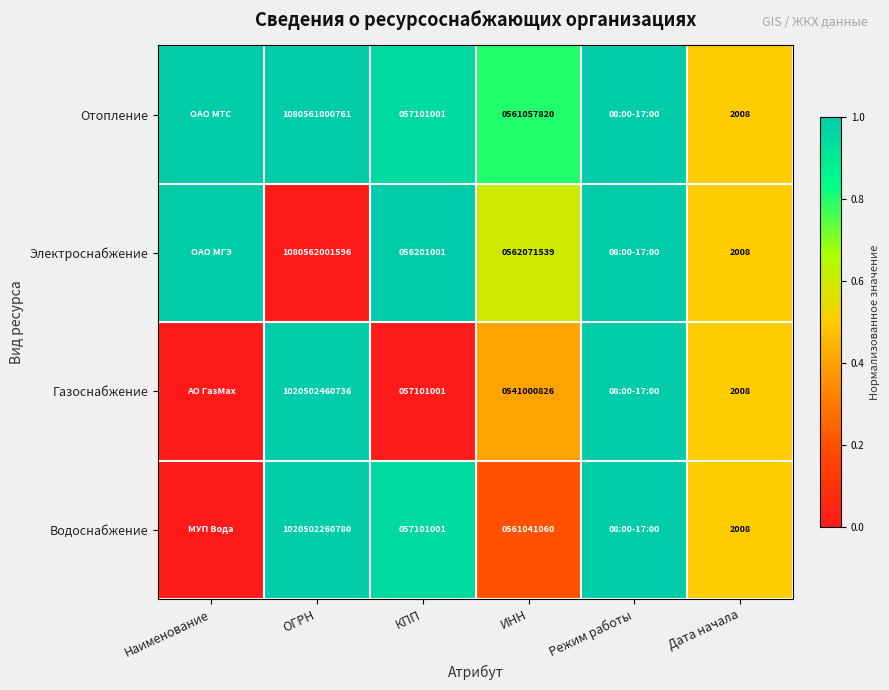

Which series changed the most between ОГРН and КПП?

Электроснабжение